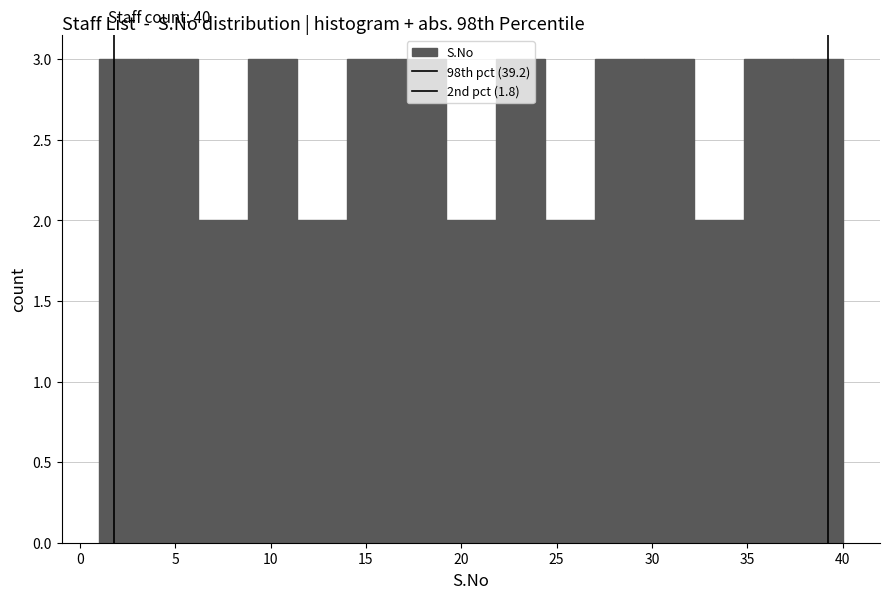

Reading left to right, list every bar in this chart as the range it spans on the x-axis followed by its height. Neither the bar edges nor the heights are printed on the chart, so give them approximately, as read against the axes.

1.0 to 3.6: 3
3.6 to 6.2: 3
6.2 to 8.8: 2
8.8 to 11.4: 3
11.4 to 14.0: 2
14.0 to 16.6: 3
16.6 to 19.2: 3
19.2 to 21.8: 2
21.8 to 24.4: 3
24.4 to 27.0: 2
27.0 to 29.6: 3
29.6 to 32.2: 3
32.2 to 34.8: 2
34.8 to 37.4: 3
37.4 to 40.0: 3